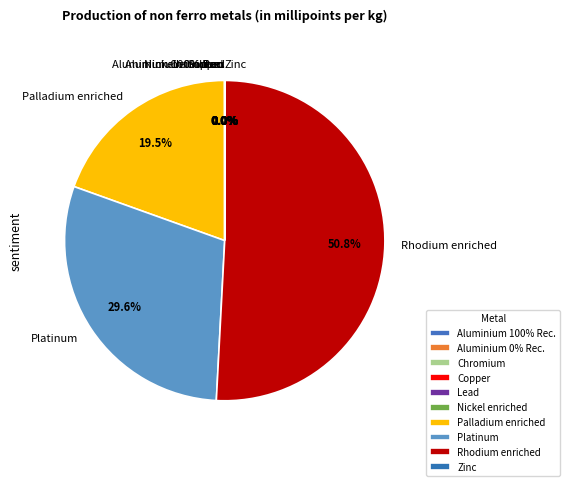

The Zinc slice represents 0% of the pie. True or false?

True